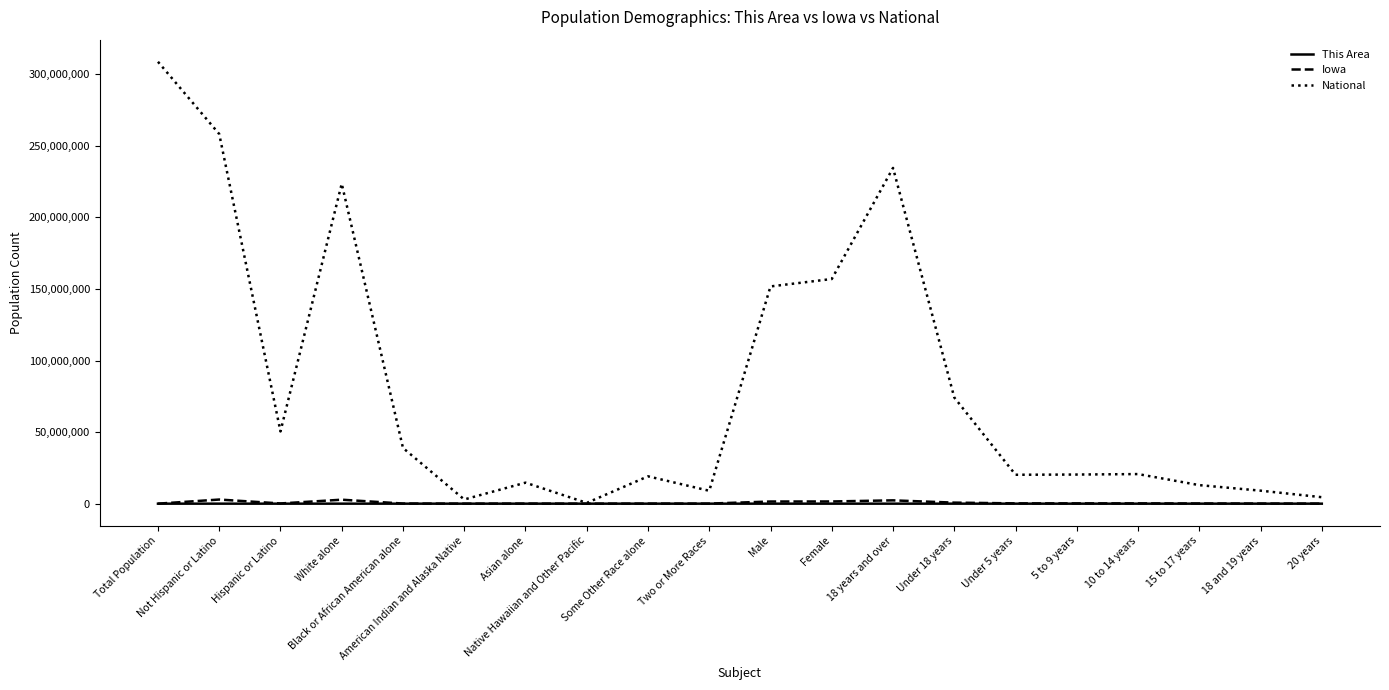

Rank the series by their maximum value, from highest to lowest.

National, Iowa, This Area